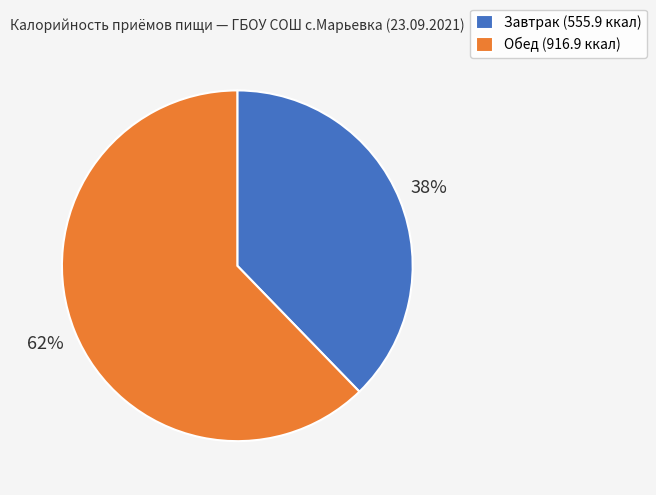

How many segments does this pie chart have?

2